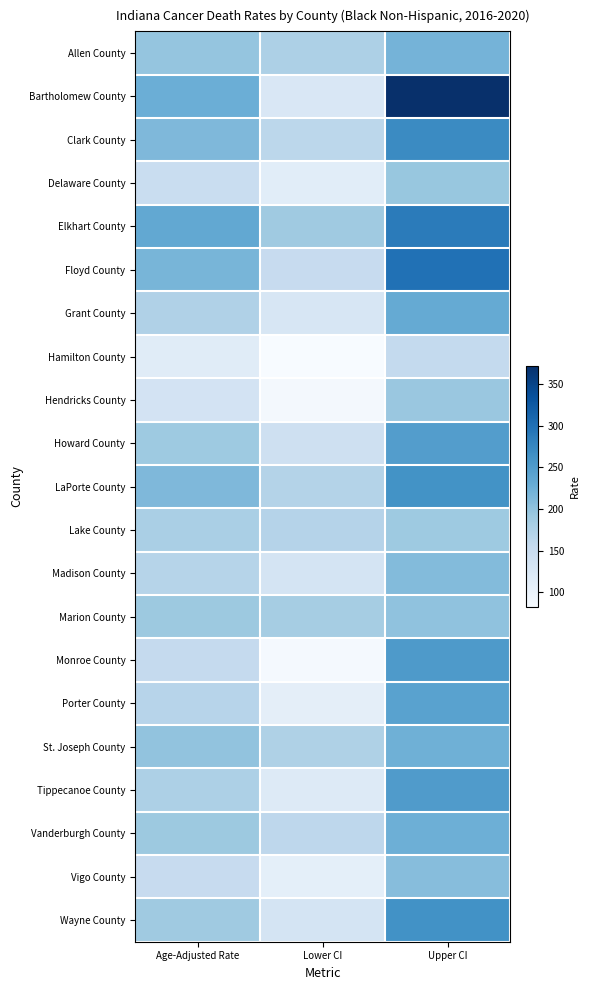

List the series in order of their peak value, highest first.

Bartholomew County, Floyd County, Elkhart County, Clark County, Wayne County, LaPorte County, Monroe County, Tippecanoe County, Howard County, Porter County, Grant County, Vanderburgh County, St. Joseph County, Allen County, Madison County, Vigo County, Marion County, Delaware County, Hendricks County, Lake County, Hamilton County